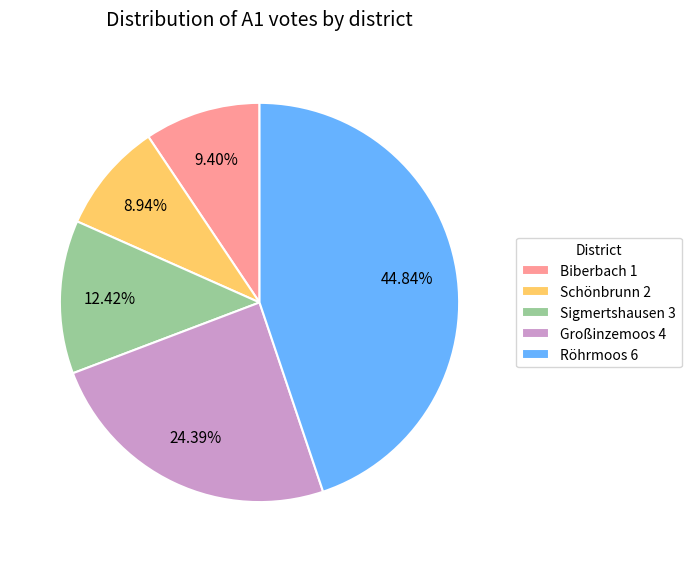

Between Schönbrunn 2 and Sigmertshausen 3, which is larger?

Sigmertshausen 3